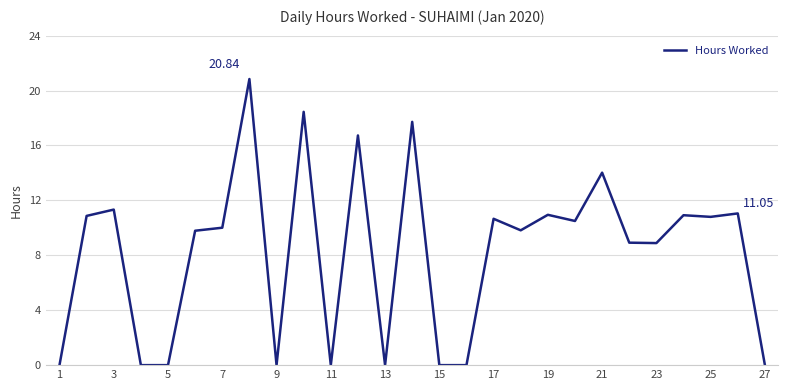

How many values are below 10?

13